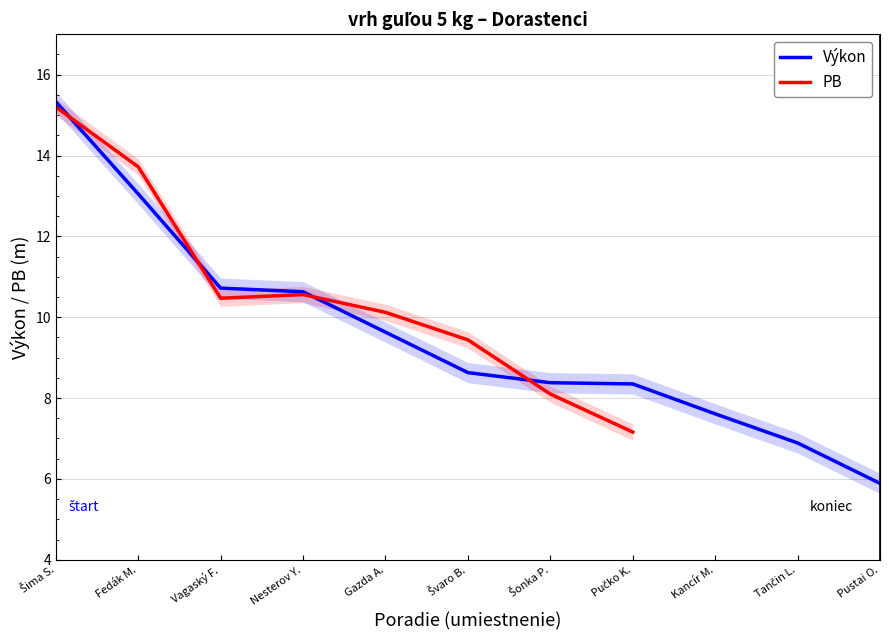

Between which two adjacent categories do PB and Výkon first intersect?

Šima S. and Fedák M.